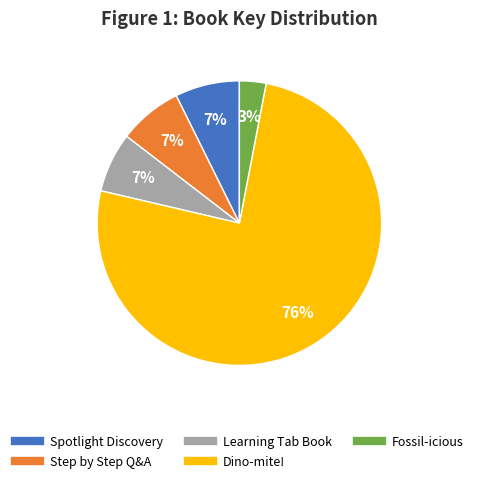

To the nearest percent, what is the average slice percentage?

20%